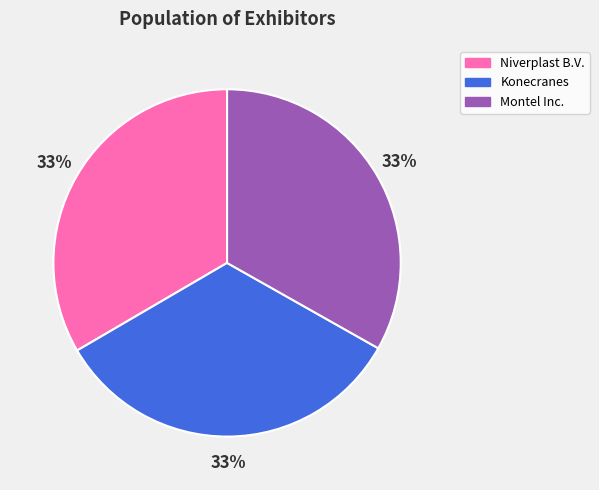

Do Montel Inc. and Konecranes together represent more than half of the pie?

Yes